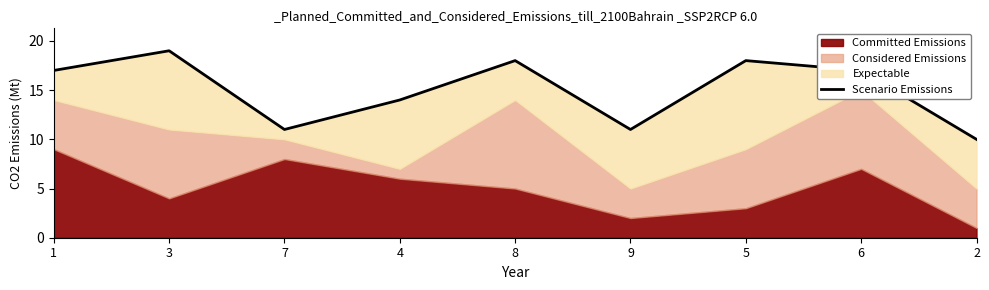

What is the smallest value displayed?

10